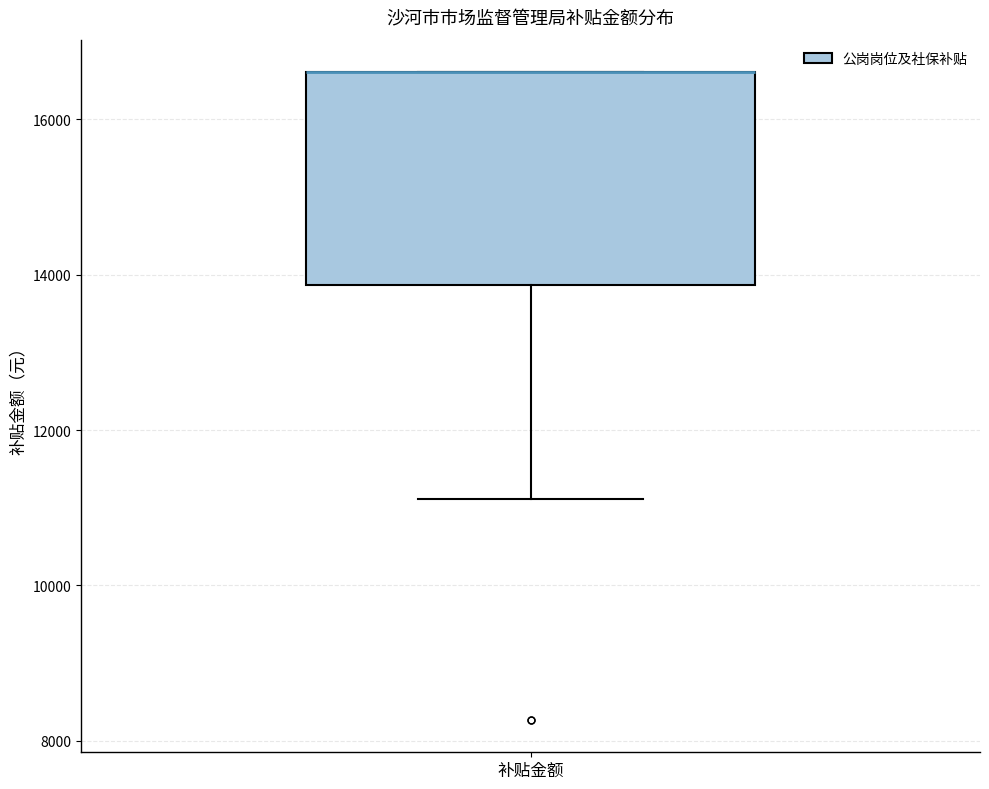

Read this box plot against the y-axis: the position of the median line, the range covered by the box, and the ends of both whiskers. The values are not printed on the chart, so give them approximately, as read against the axis.

median 16600 (drawn on the box's upper edge), box 13800 to 16600, whiskers 11200 to 16600